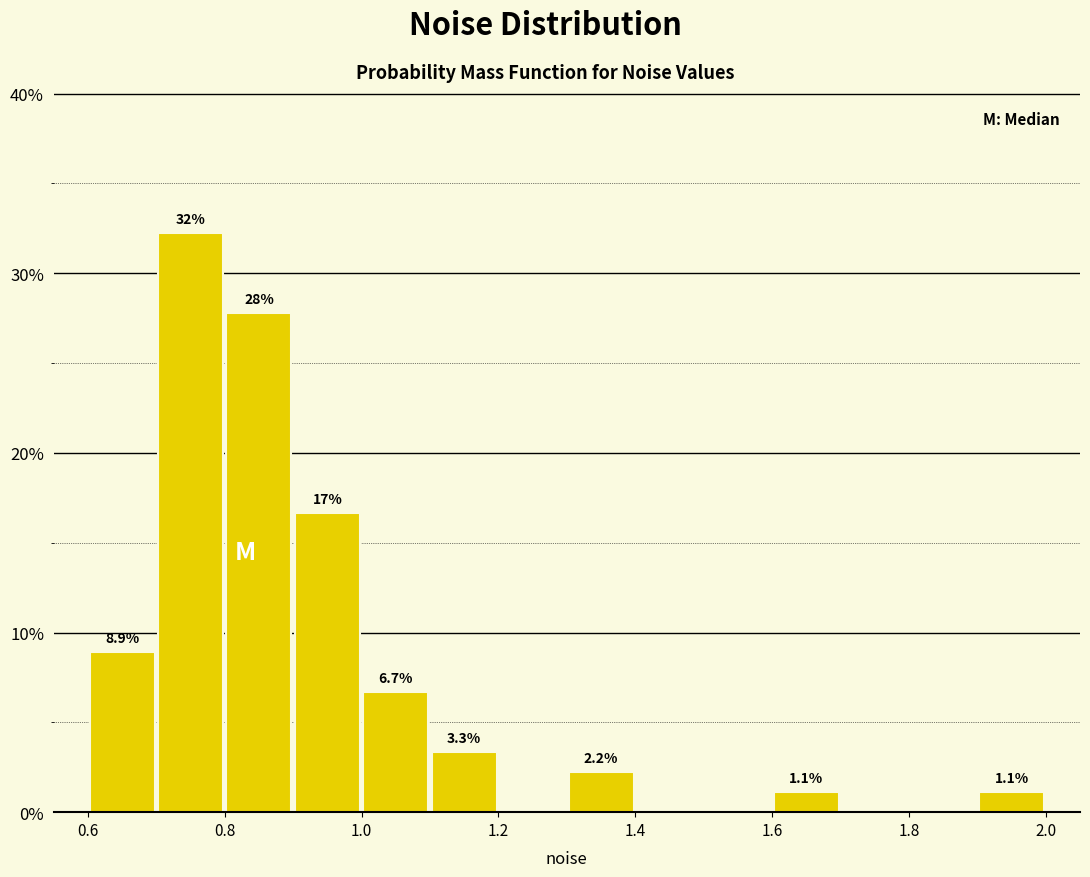

Which range on the x-axis has the tallest bar?

0.7 to 0.8